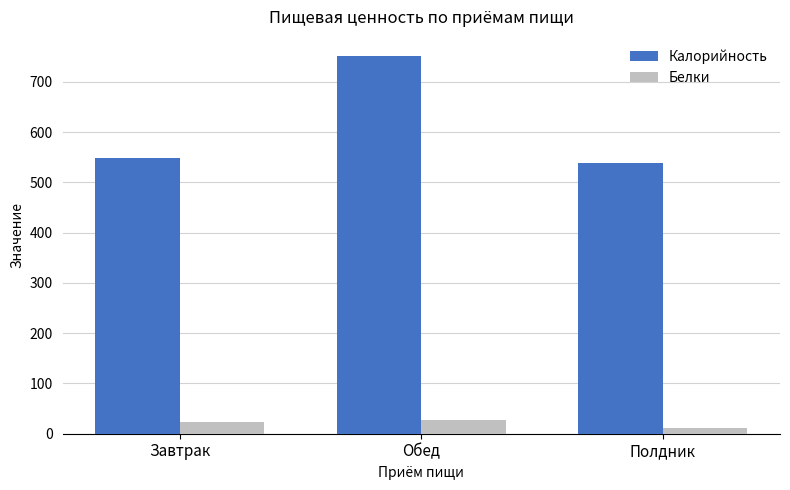

How many values in the Калорийность series exceed 548?

2